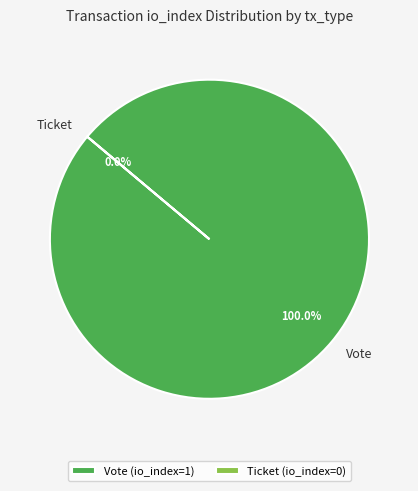

To the nearest percent, what is the average slice percentage?

50%